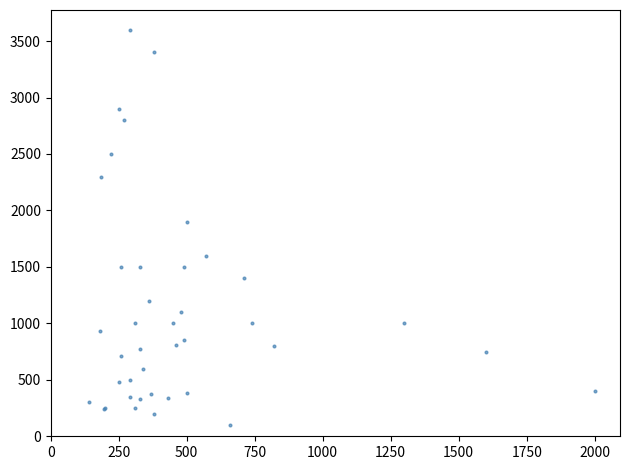

What Y value in the scatter plot is closest to 1850?

1900